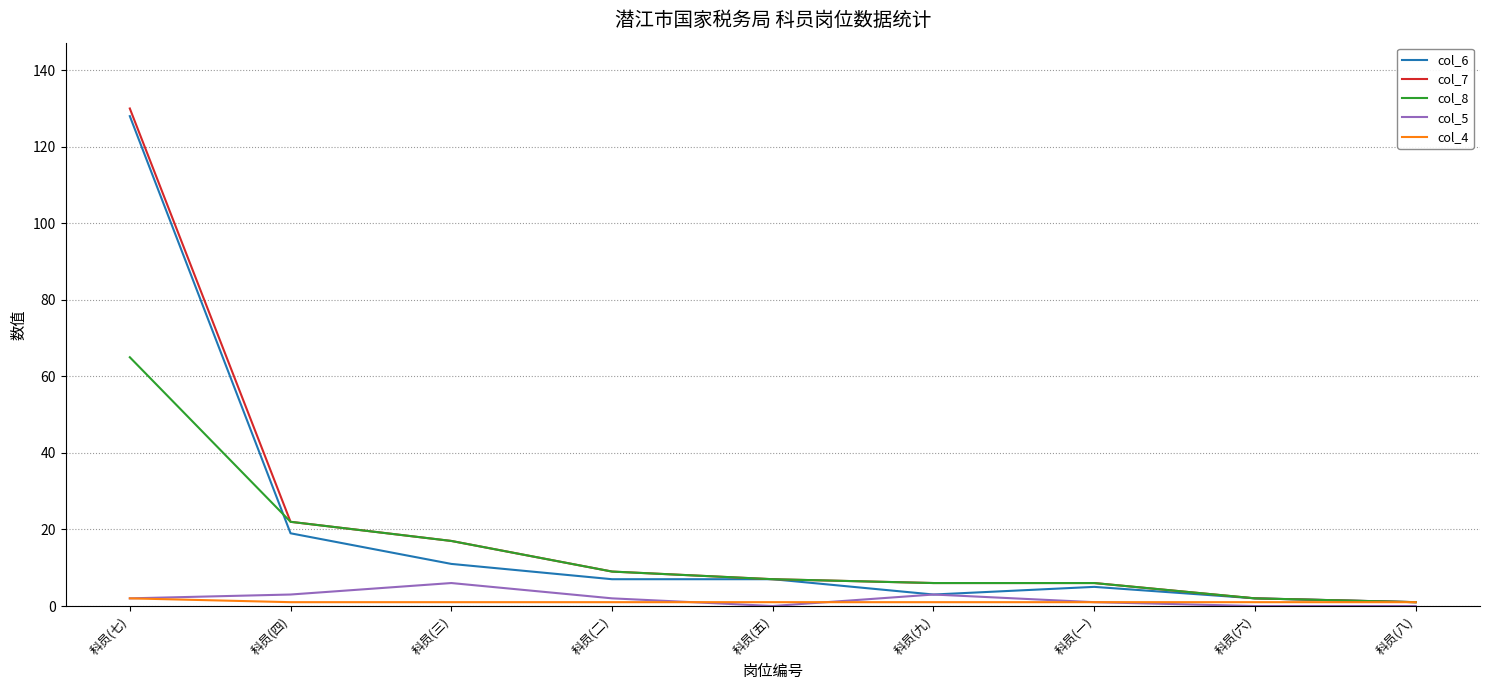

At which label does col_8 reach its peak?

科员(七)